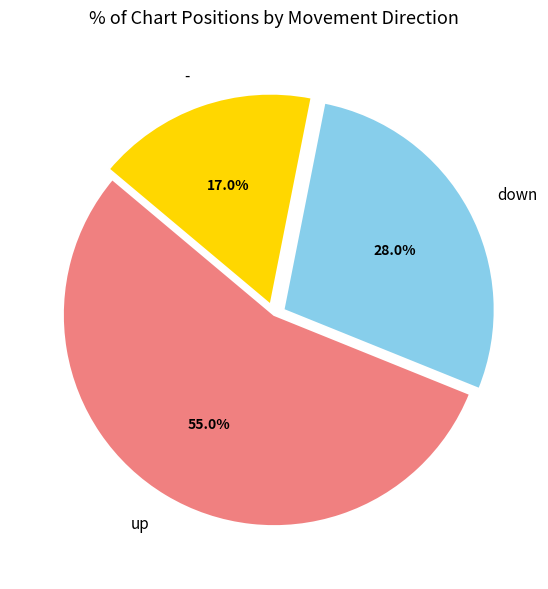

What percentage do up and down together represent?

83.0%